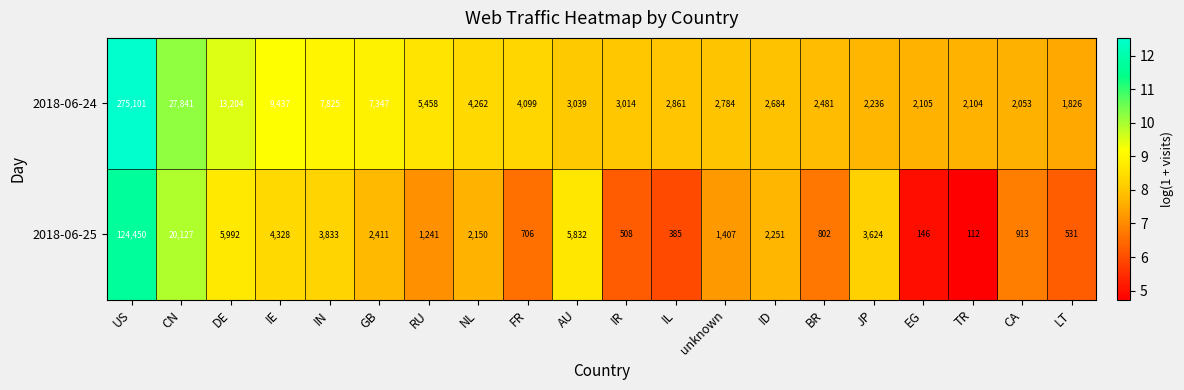

Which category has the lowest value across all series?

TR